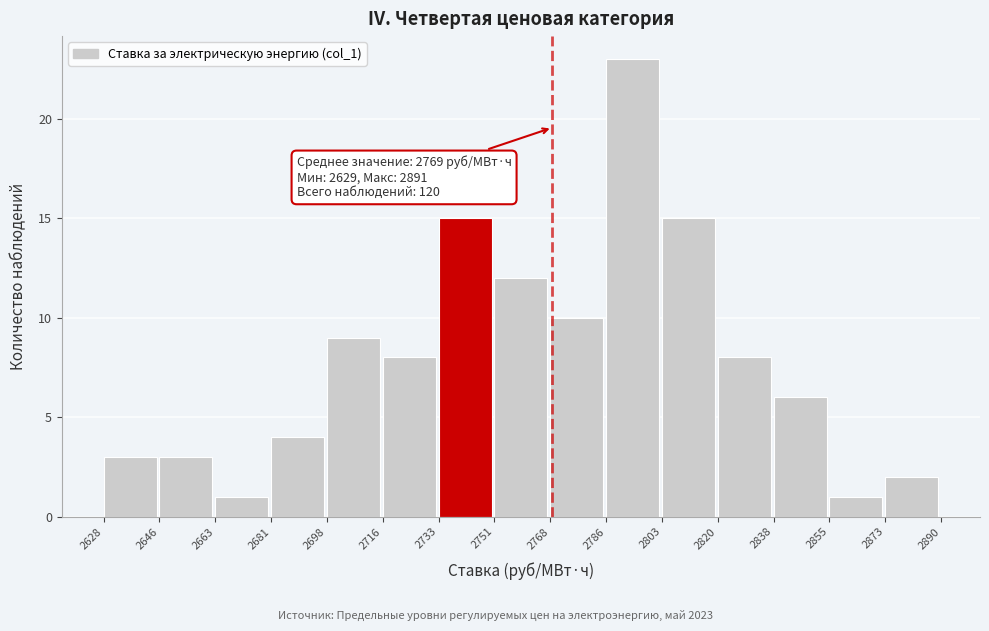

Over which range of the x-axis is the bar tallest?

2786 to 2803